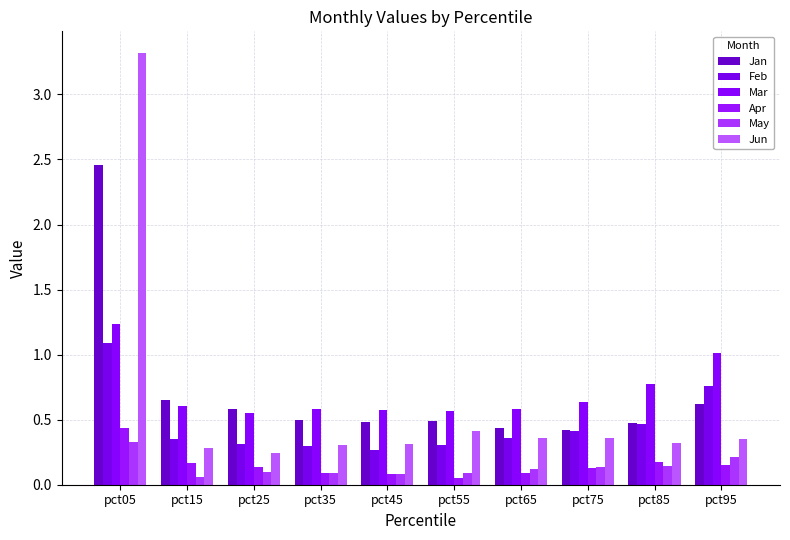

How many series are shown in this chart?

6